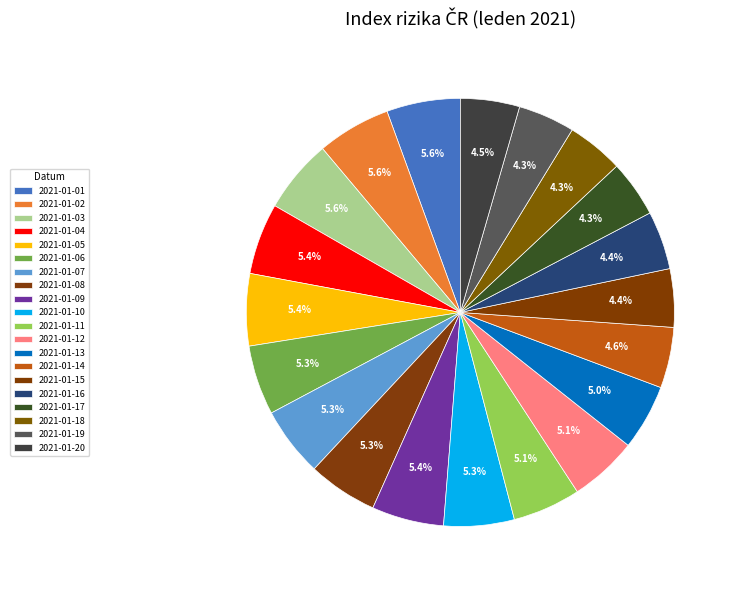

Which slice is the smallest?

2021-01-17